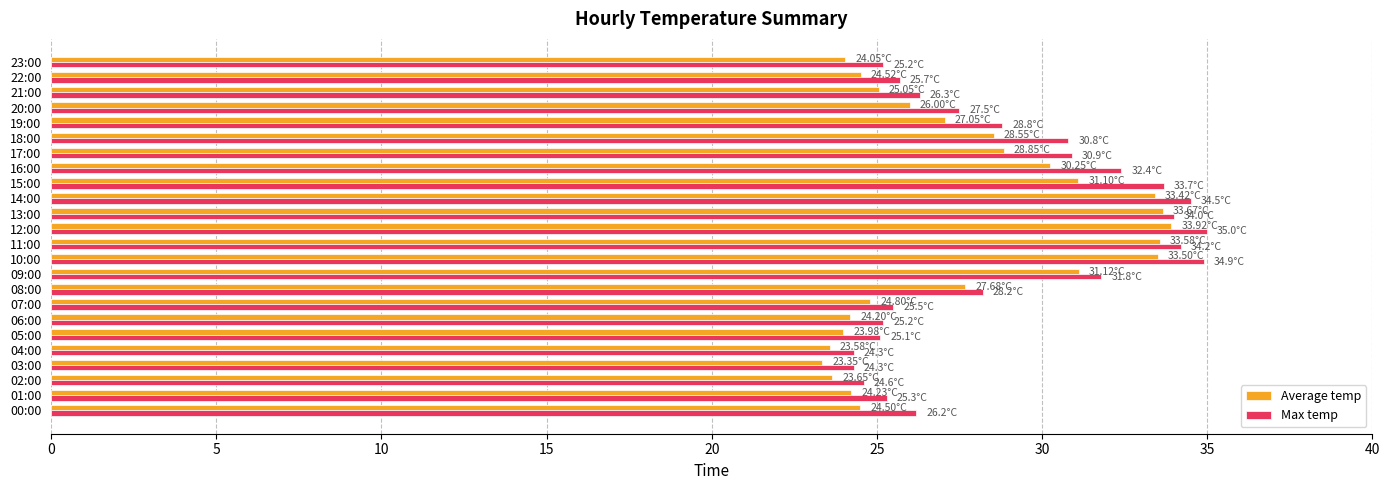

Is the value of Average temp at 08:00 greater than the value of Max temp at 22:00?

Yes